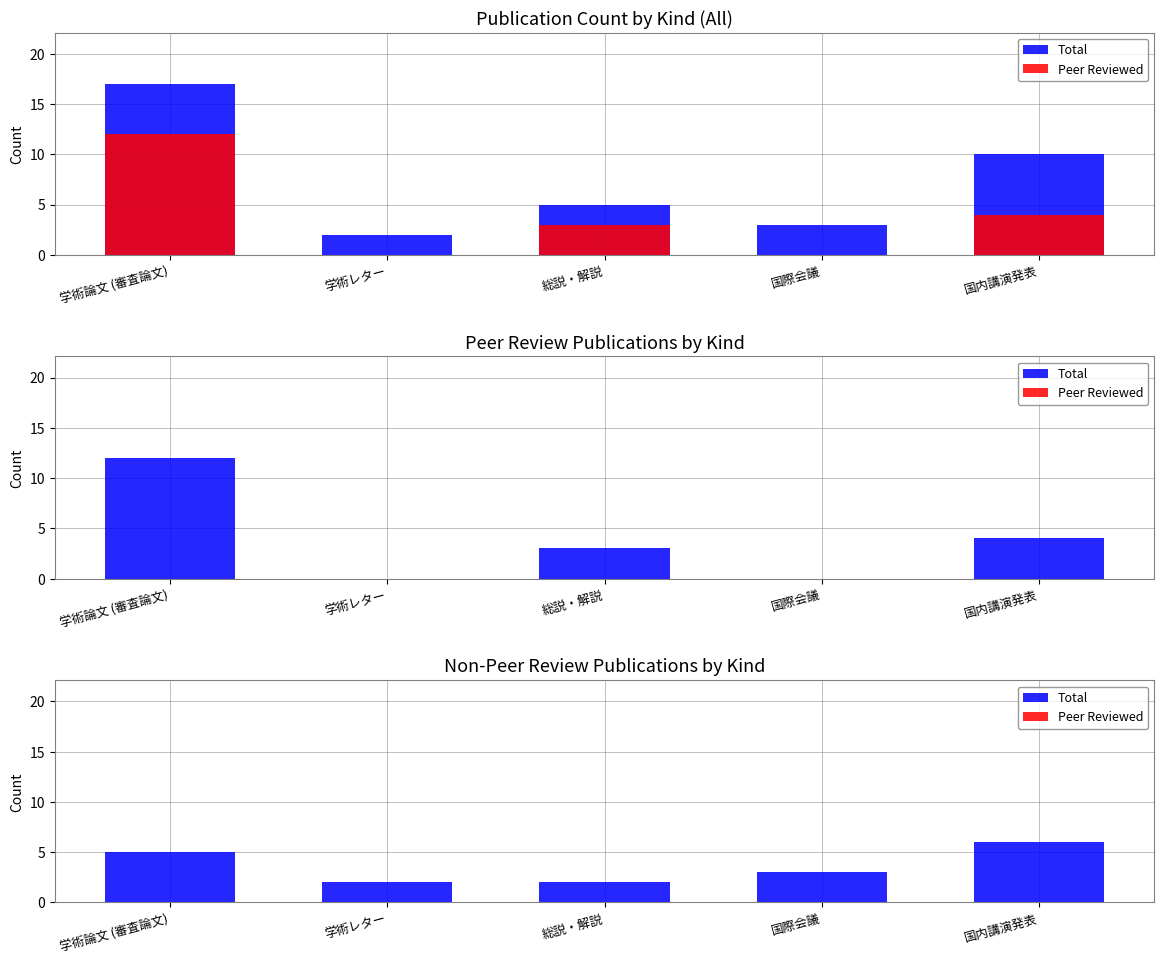

At 国内講演発表, list the series in order from largest to smallest.

Total, Peer Reviewed